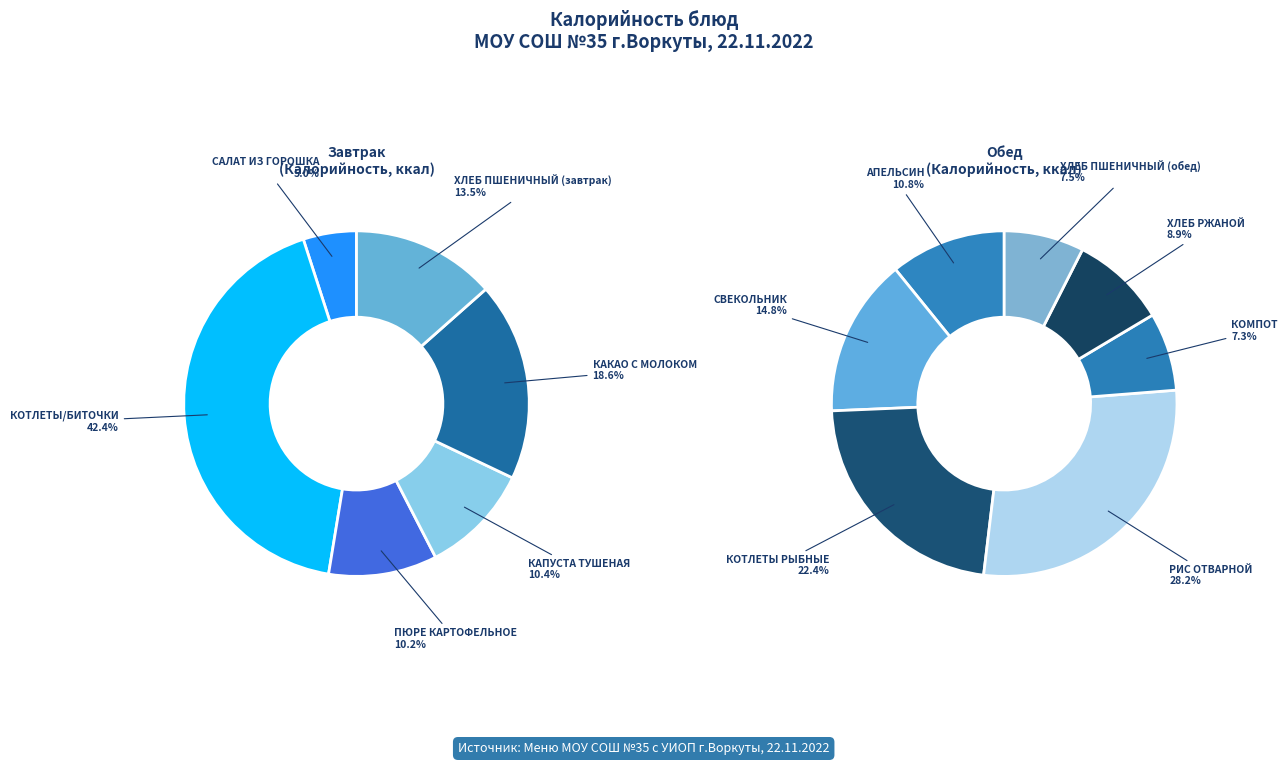

How many slices are in this pie chart?

13